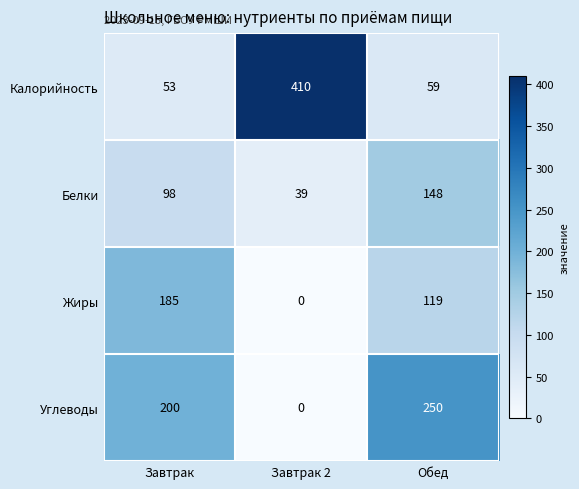

Between Завтрак and Завтрак 2, which series saw the biggest shift?

Калорийность